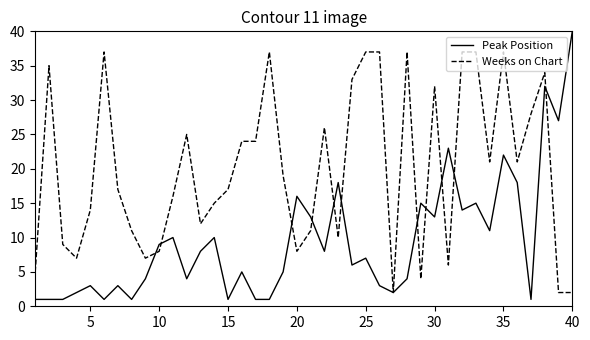

Which series has the largest total across all categories?

Weeks on Chart